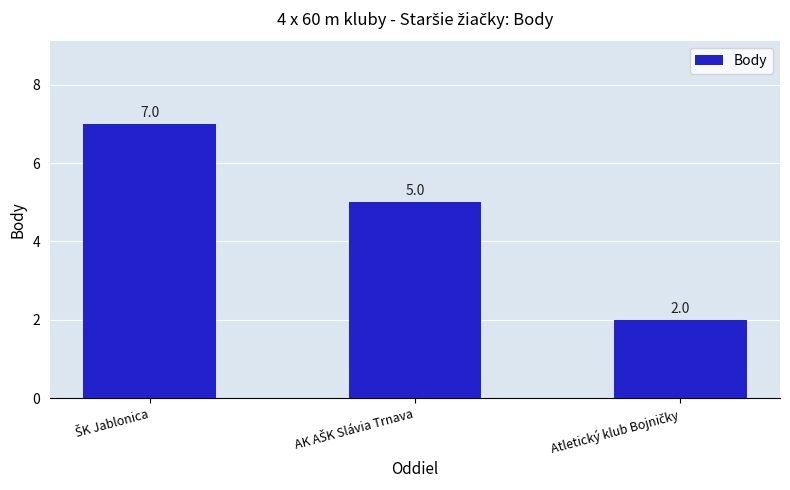

How many categories are shown in the chart?

3